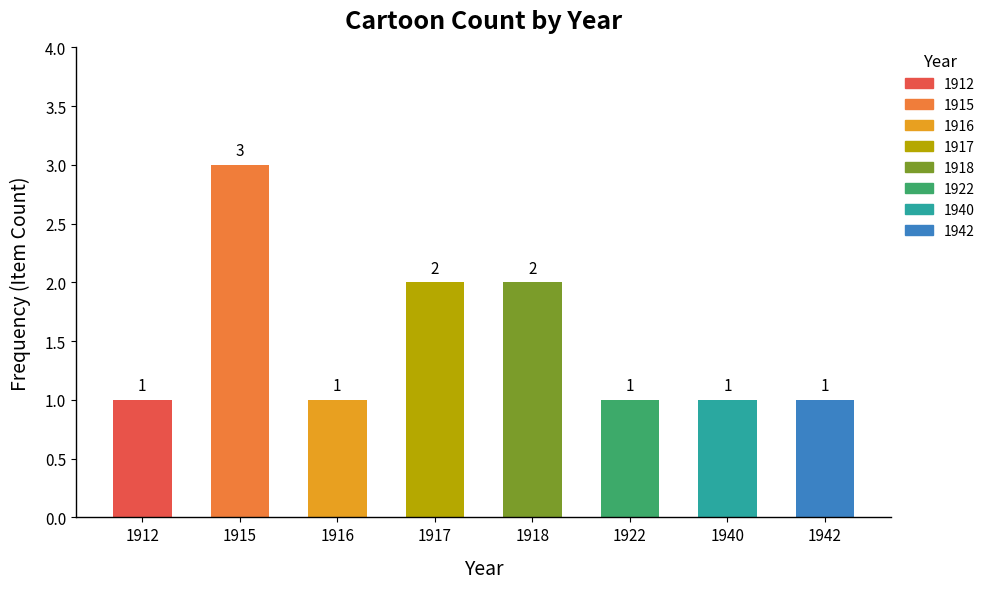

How many bars are there in total?

8